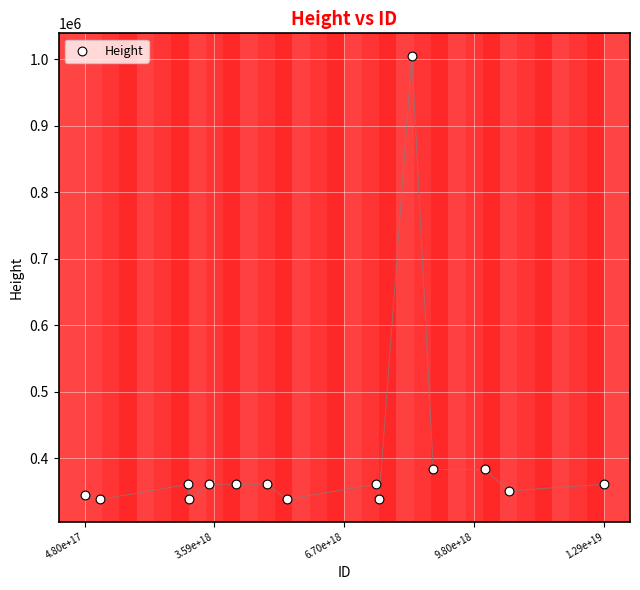

What is the range of X values (max minus min)?

12431755786573400064